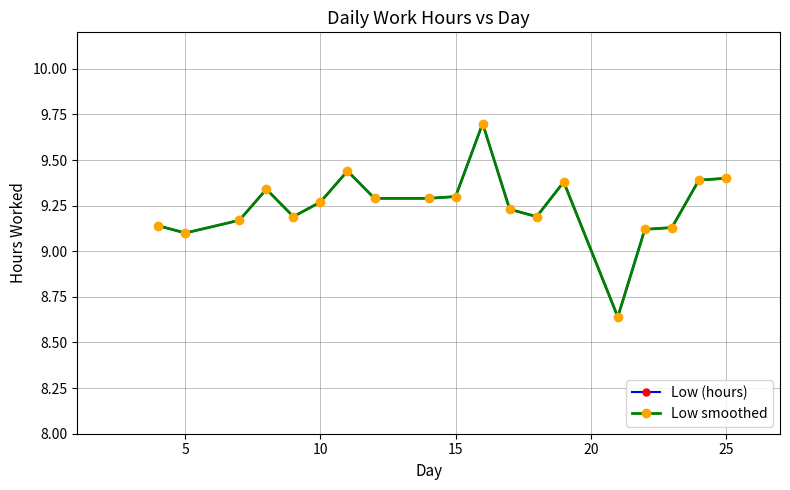

Does the chart have visible grid lines?

Yes